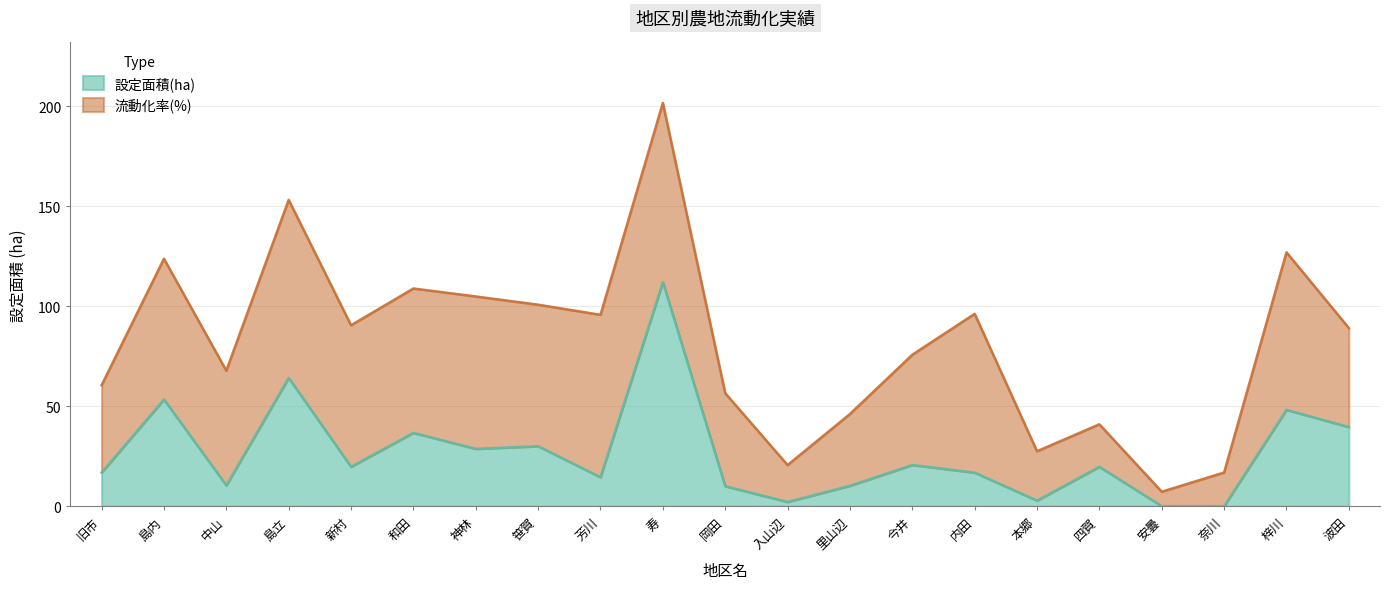

What is the sum of all values?

556.5